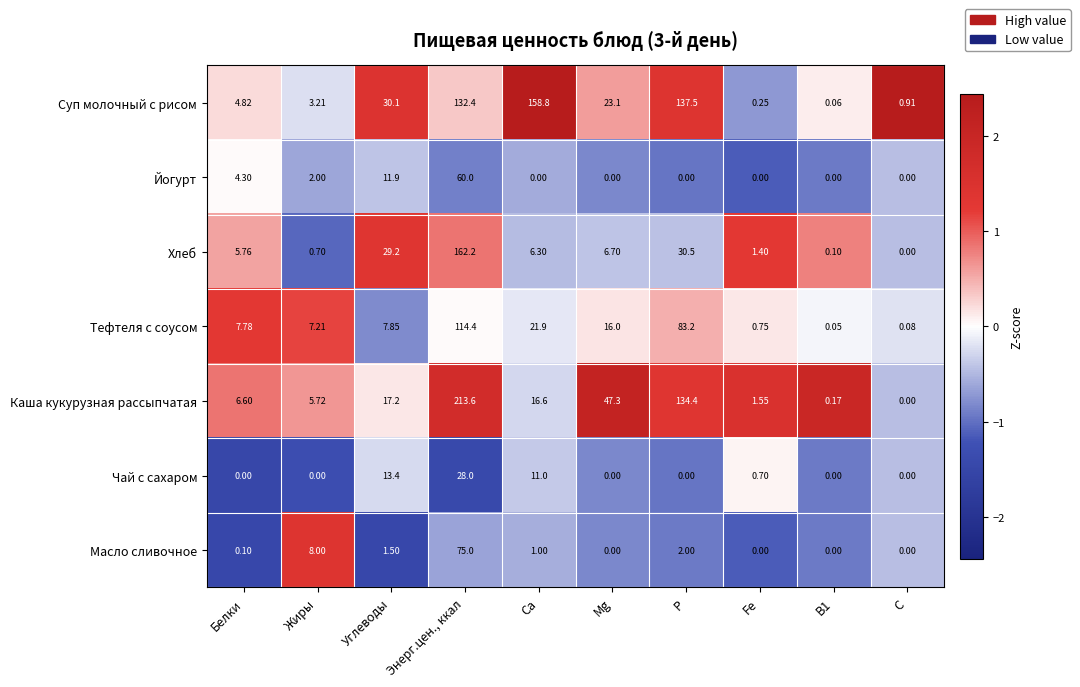

Between Ca and Fe, which series saw the biggest shift?

Суп молочный с рисом